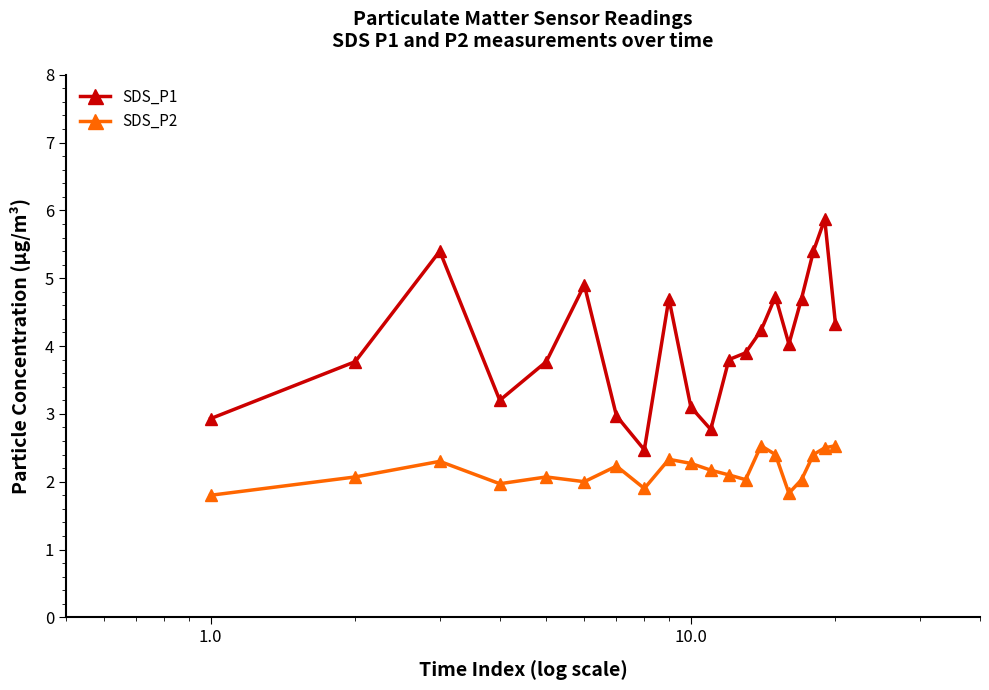

What are all the series names shown in the legend?

SDS_P1, SDS_P2